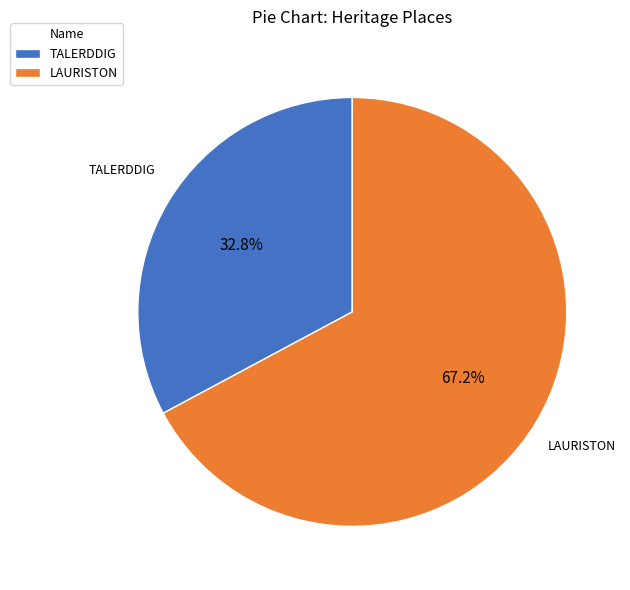

What portion of the pie excludes LAURISTON?

32.8%